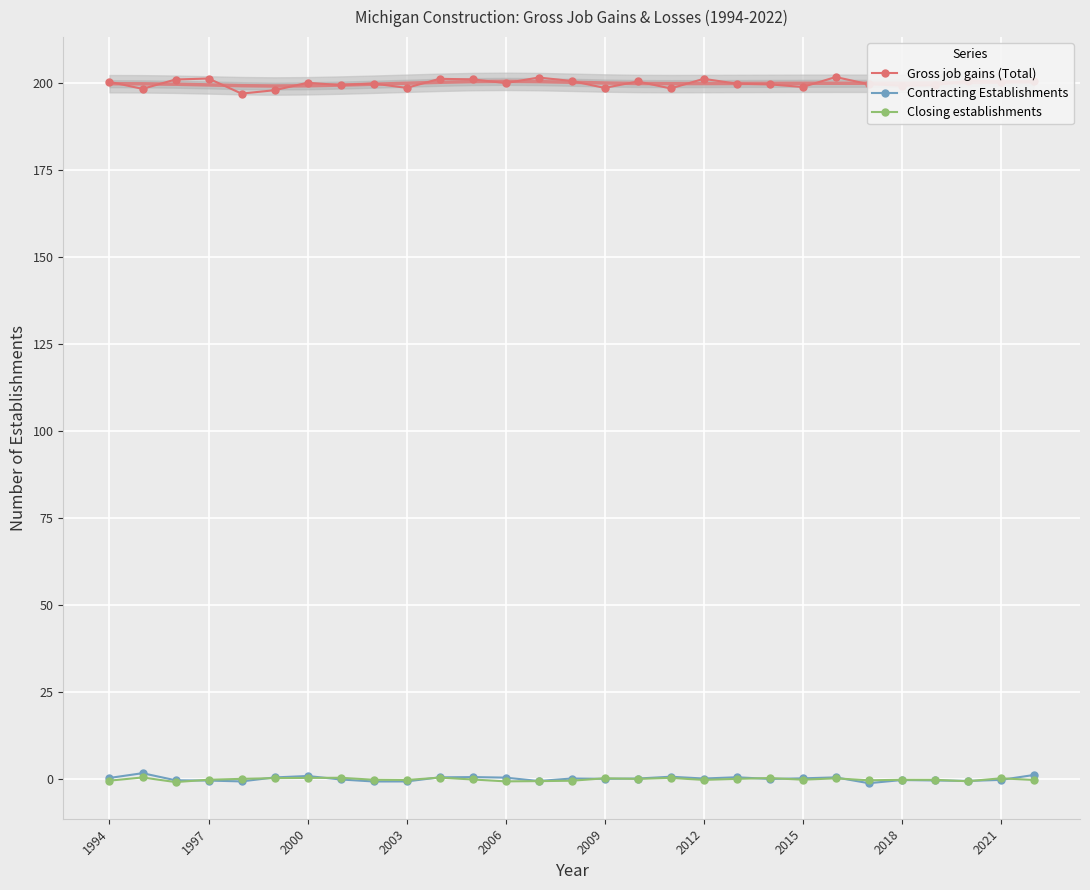

The value of Gross job gains (Total) at 2006 is 200.1. True or false?

True